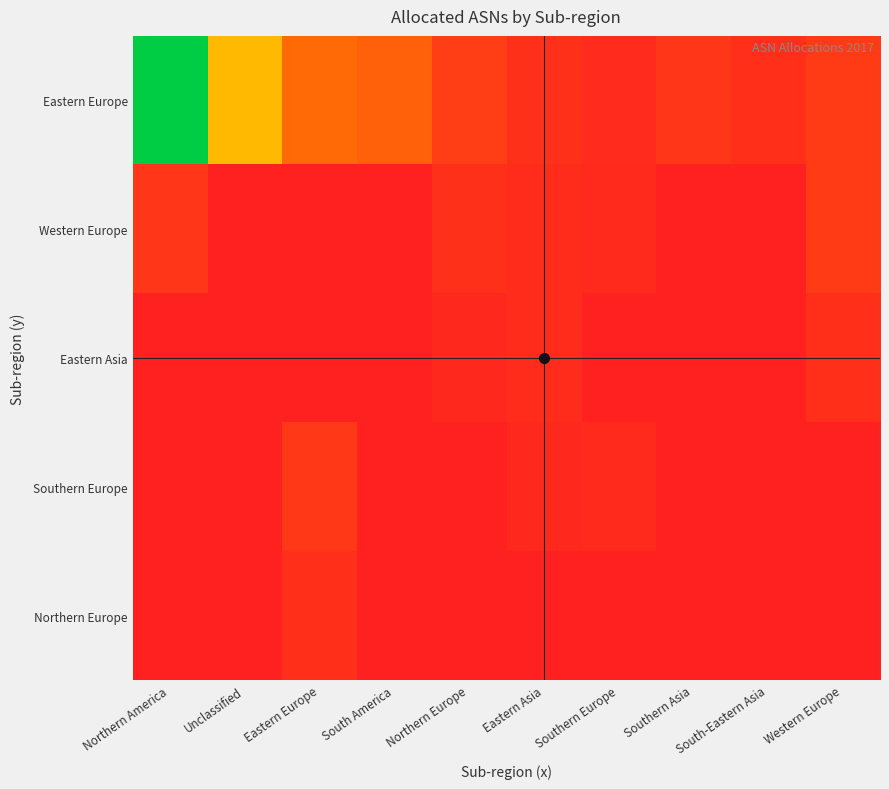

Reading left to right, what are all the values shown in this chart?

Eastern Europe: Northern America=25579	Unclassified=10687	Eastern Europe=5939	South America=5176	Northern Europe=2460	Eastern Asia=1344	Southern Europe=982	Southern Asia=1986	South-Eastern Asia=1249	Western Europe=2268
Western Europe: Northern America=1970	Unclassified=0	Eastern Europe=0	South America=0	Northern Europe=1349	Eastern Asia=1090	Southern Europe=865	Southern Asia=0	South-Eastern Asia=0	Western Europe=2268
Eastern Asia: Northern America=0	Unclassified=0	Eastern Europe=0	South America=0	Northern Europe=769	Eastern Asia=1023	Southern Europe=0	Southern Asia=0	South-Eastern Asia=0	Western Europe=1202
Southern Europe: Northern America=0	Unclassified=0	Eastern Europe=2082	South America=0	Northern Europe=0	Eastern Asia=798	Southern Europe=850	Southern Asia=0	South-Eastern Asia=0	Western Europe=0
Northern Europe: Northern America=0	Unclassified=0	Eastern Europe=1296	South America=0	Northern Europe=0	Eastern Asia=0	Southern Europe=0	Southern Asia=10	South-Eastern Asia=0	Western Europe=0